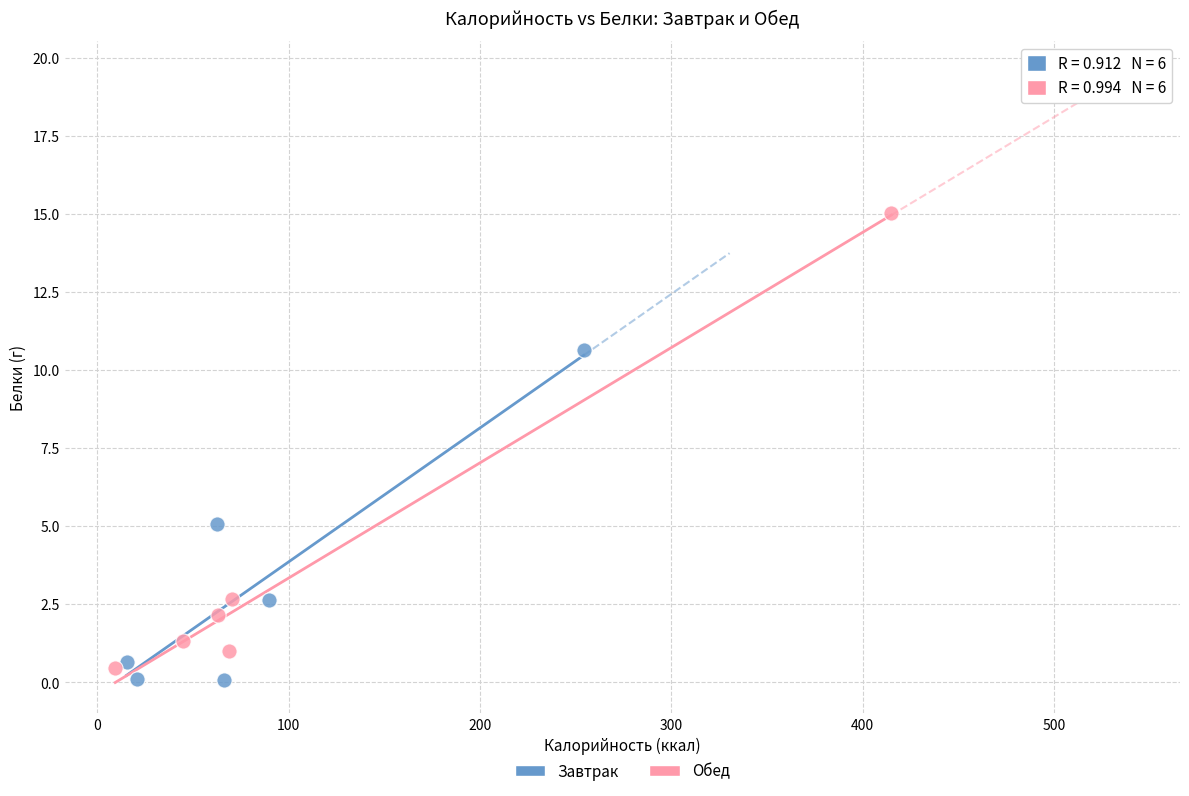

Which series reaches the maximum Y coordinate?

Обед